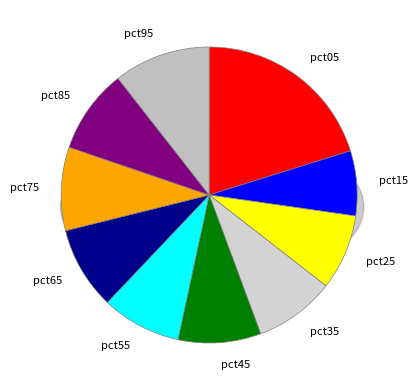

How many slices are in this pie chart?

10